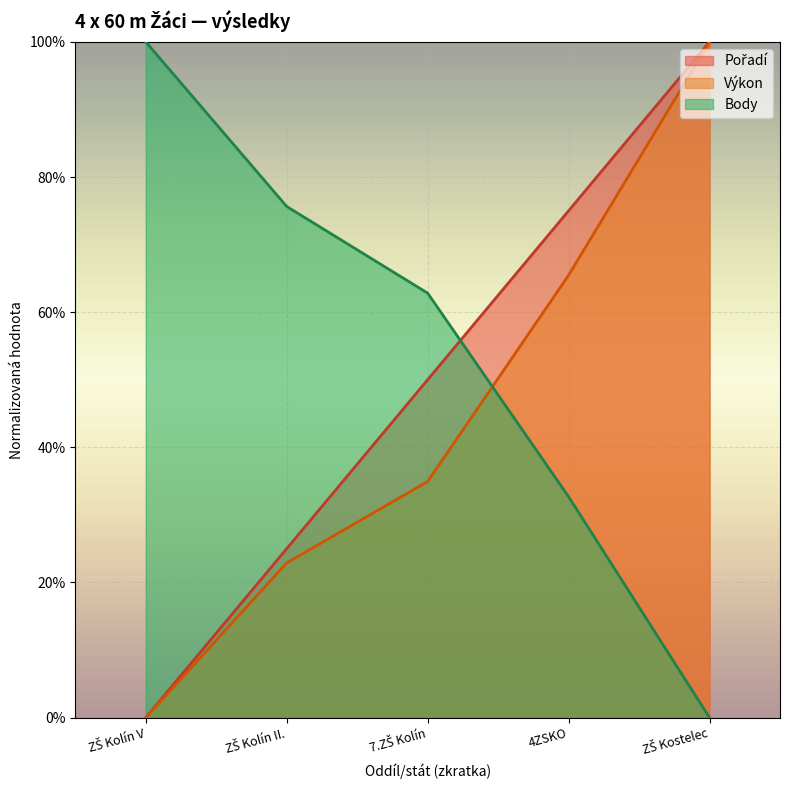

The Výkon series shows 0.2 at 7.ZŠ Kolín. True or false?

False